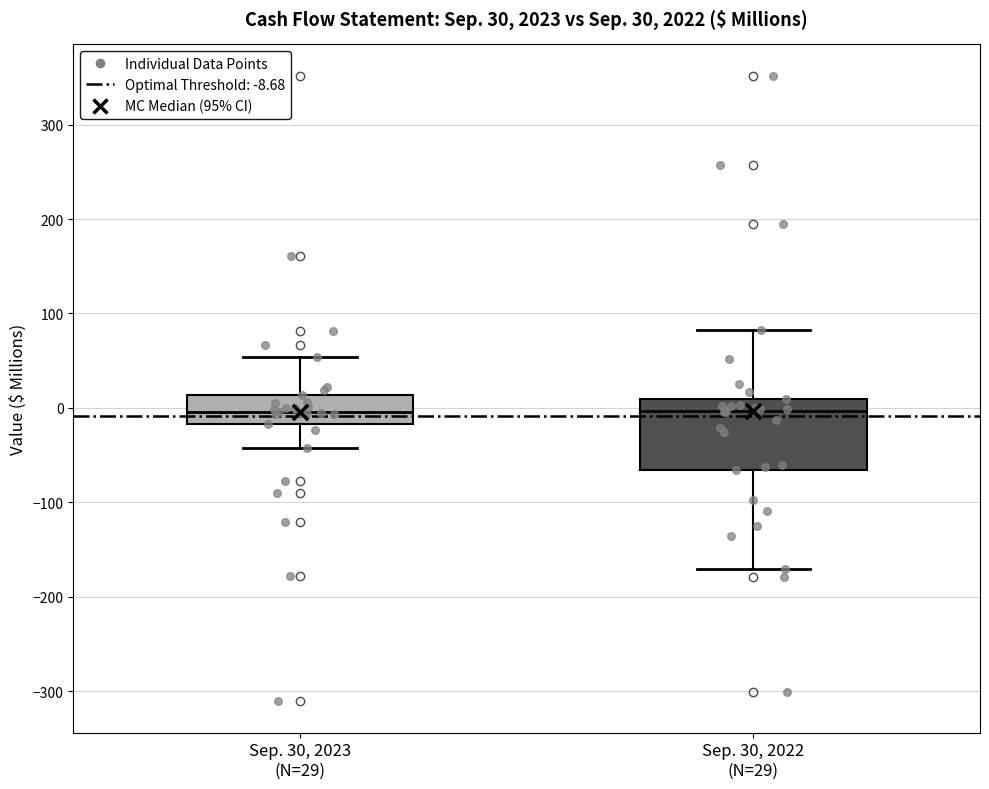

Comparing the boxes themselves (not the whiskers), which one is the tallest?

Sep. 30, 2022 (N=29)